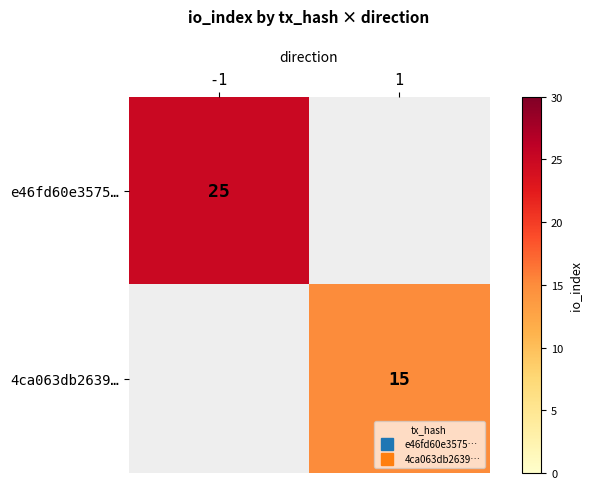

Which series has the largest range (max minus min)?

e46fd60e3575…